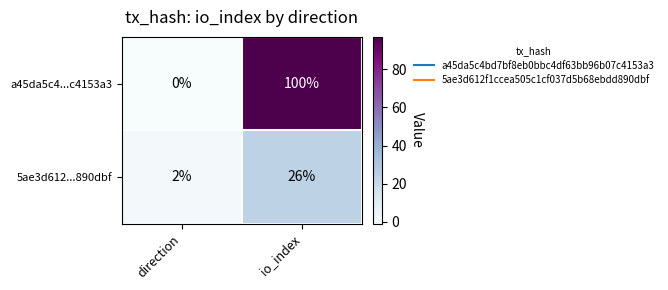

Reading right to left, transcribe all the data shown in this chart.

a45da5c4...c4153a3: 100	0
5ae3d612...890dbf: 26	2